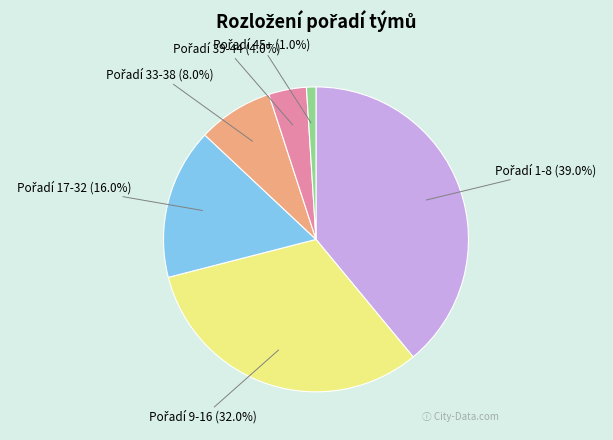

Is there any slice that represents more than half of the pie?

No